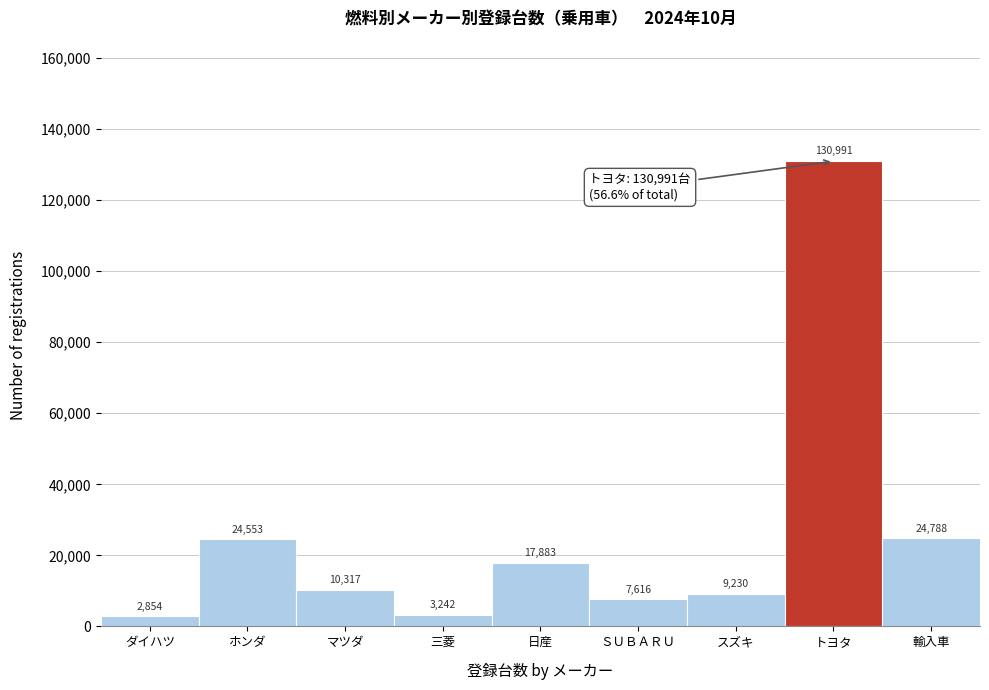

Reading right to left, transcribe all the data shown in this chart.

輸入車=24788	トヨタ=130991	スズキ=9230	ＳＵＢＡＲＵ=7616	日産=17883	三菱=3242	マツダ=10317	ホンダ=24553	ダイハツ=2854